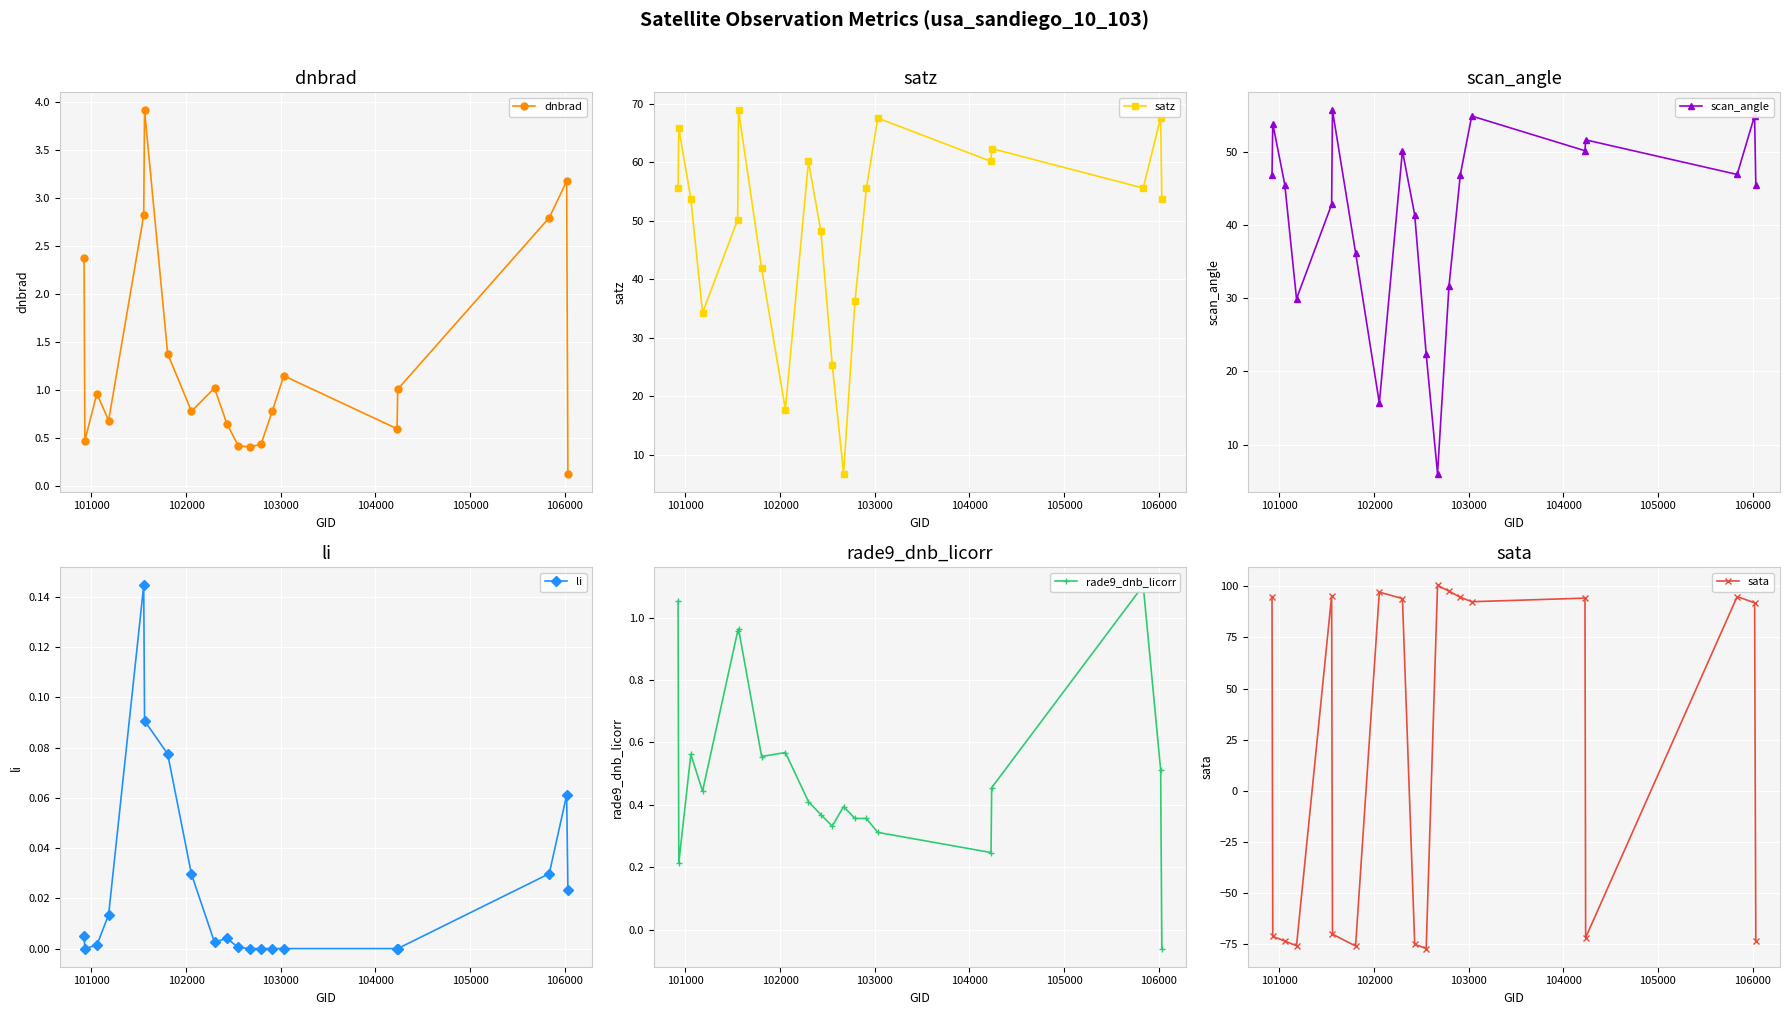

How many negative values does the rade9_dnb_licorr series have?

1